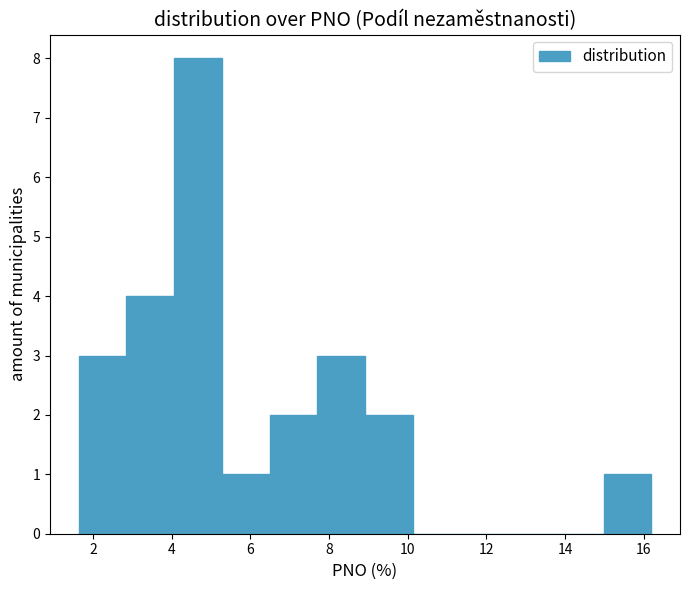

Reading left to right, transcribe this chart: for each bar, give the range it covers on the x-axis and its height. Neither the bar edges nor the heights are printed on the chart, so give them approximately, as read against the axes.

1.6 to 2.8: 3
2.8 to 4.0: 4
4.0 to 5.2: 8
5.2 to 6.4: 1
6.4 to 7.8: 2
7.8 to 9.0: 3
9.0 to 10.2: 2
10.2 to 11.4: 0
11.4 to 12.6: 0
12.6 to 13.8: 0
13.8 to 15.0: 0
15.0 to 16.2: 1